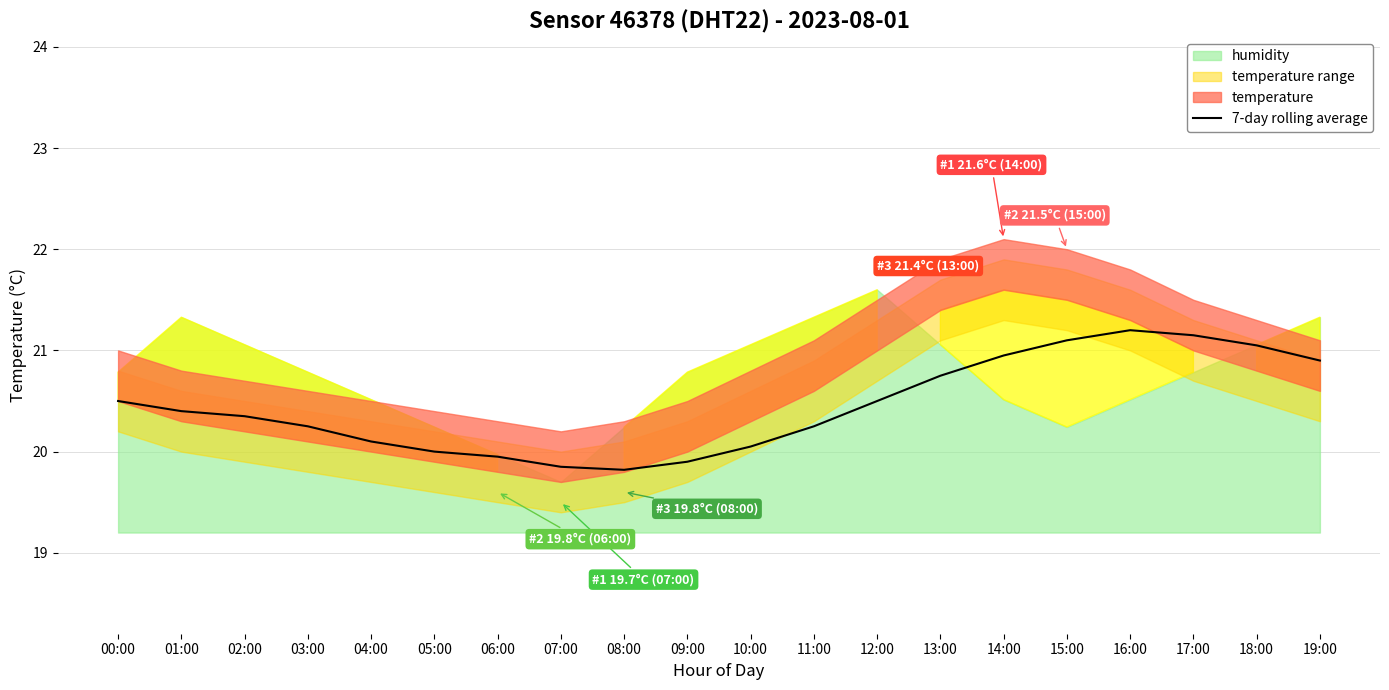

What is the label of the 6th point from the right?

14:00